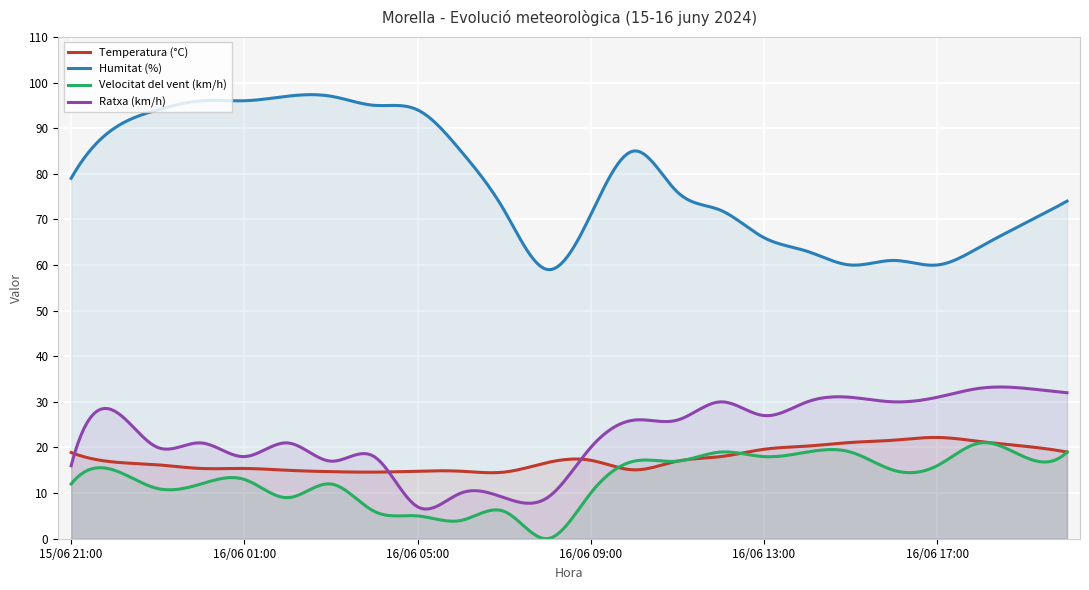

Which category has the highest value across all series?

16/06 02:00